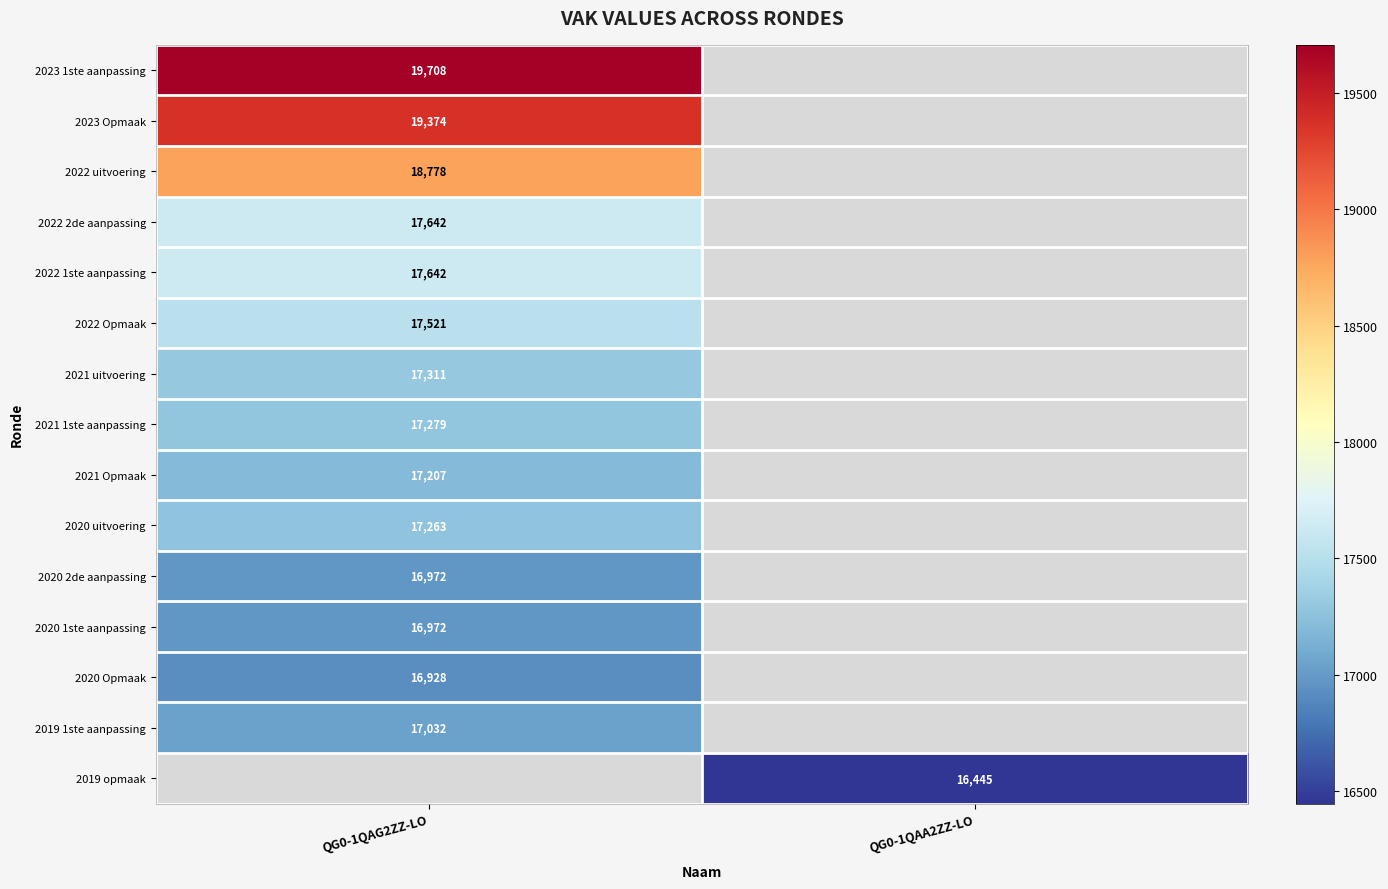

Is the value of 2020 Opmaak at QG0-1QAG2ZZ-LO greater than the value of 2019 opmaak at QG0-1QAA2ZZ-LO?

Yes